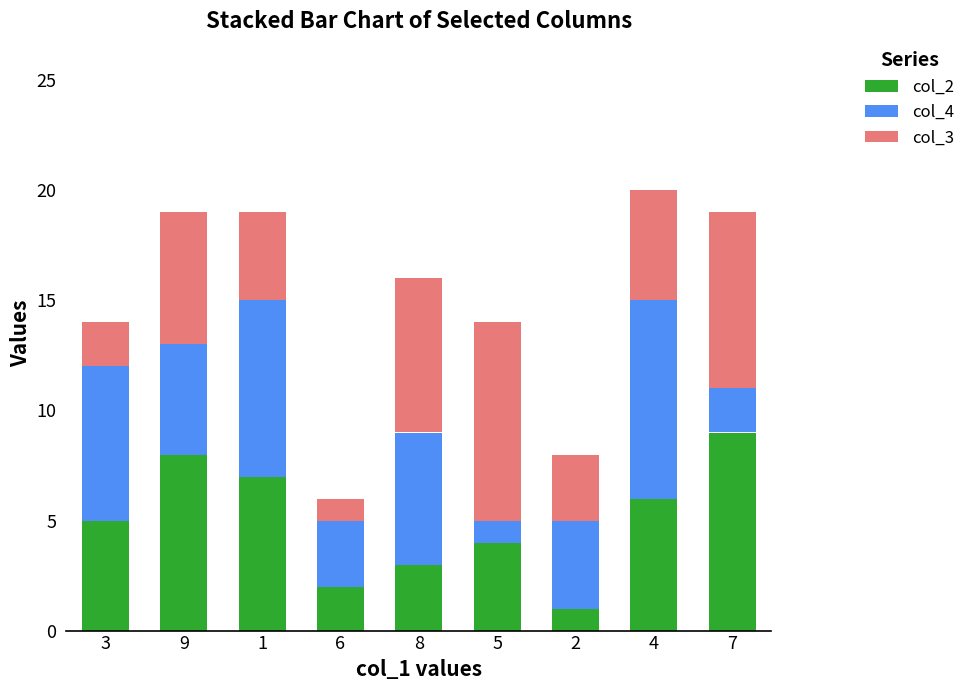

The col_2 series shows 3 at 8. True or false?

True